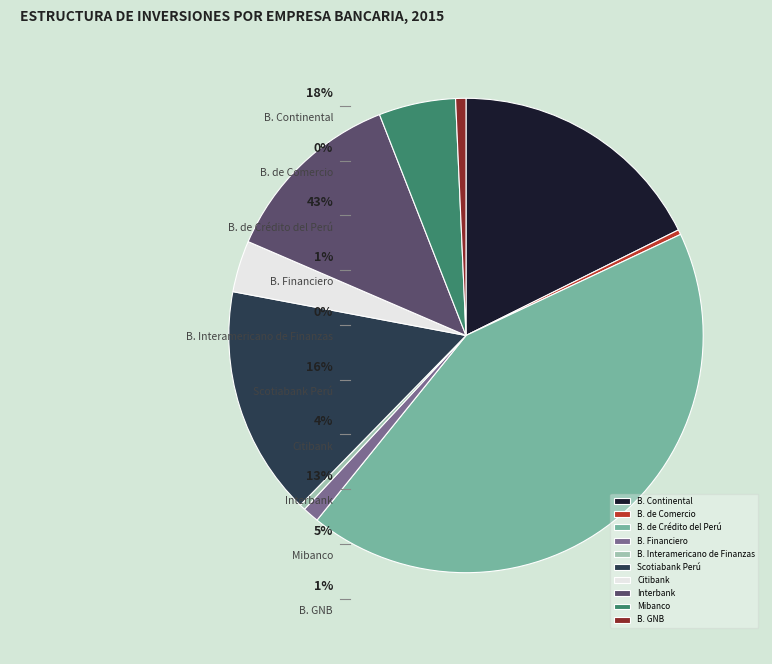

How many segments does this pie chart have?

10